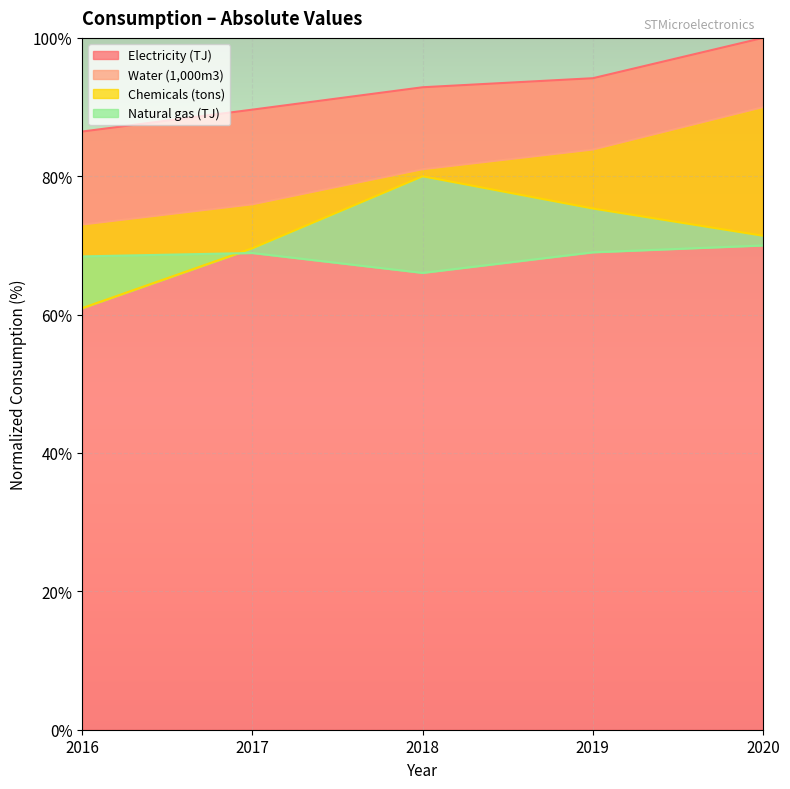

In Natural gas (TJ), how many points are higher than both neighbors (excluding endpoints)?

1